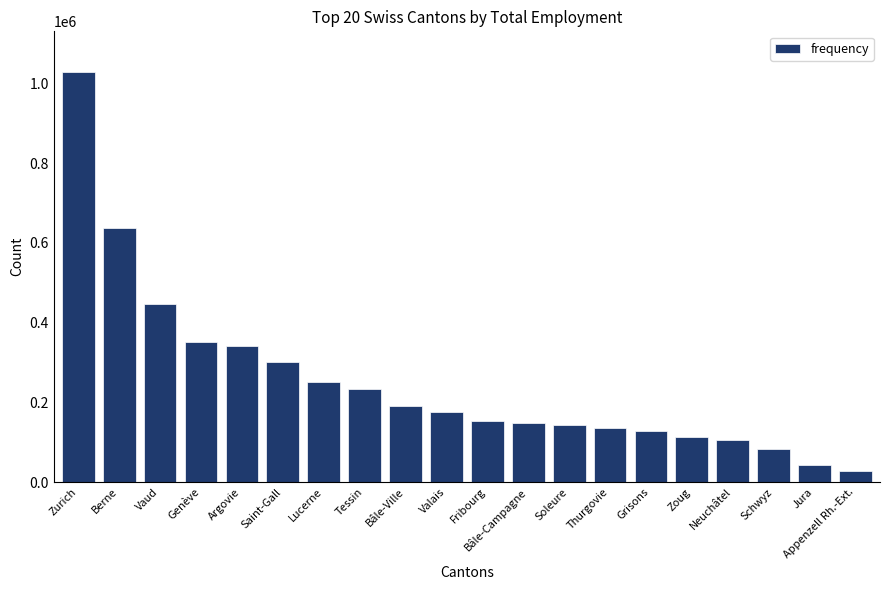

Approximately how many times larger is the value at Lucerne compared to Saint-Gall?

0.8